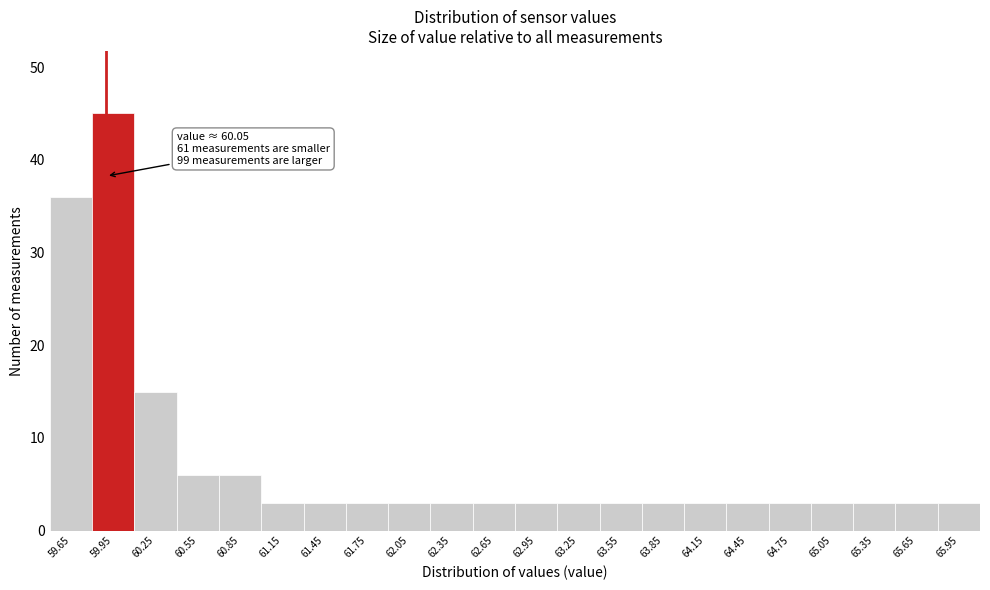

Reading left to right, transcribe all the data shown in this chart.

59.65=36	59.95=45	60.25=15	60.55=6	60.85=6	61.15=3	61.45=3	61.75=3	62.05=3	62.35=3	62.65=3	62.95=3	63.25=3	63.55=3	63.85=3	64.15=3	64.45=3	64.75=3	65.05=3	65.35=3	65.65=3	65.95=3